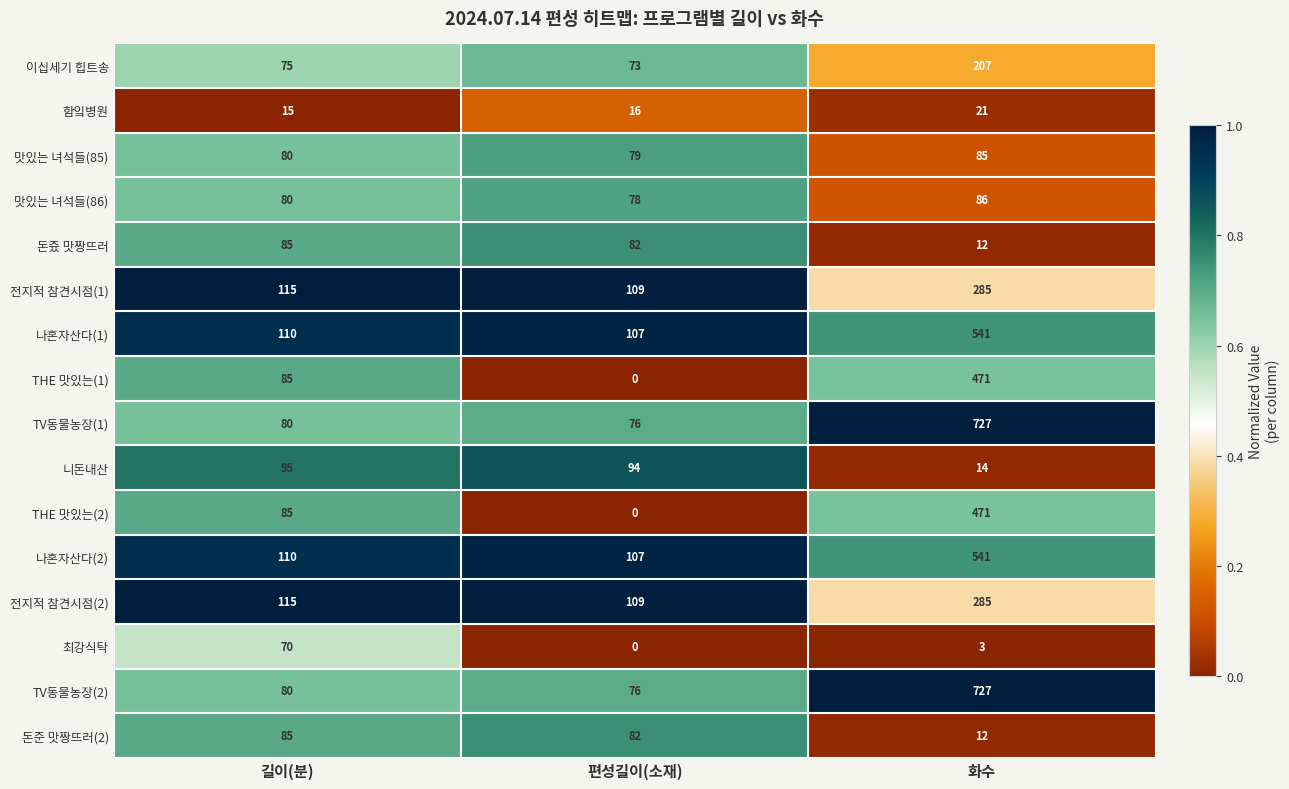

Which category has the lowest value across all series?

편성길이(소재)